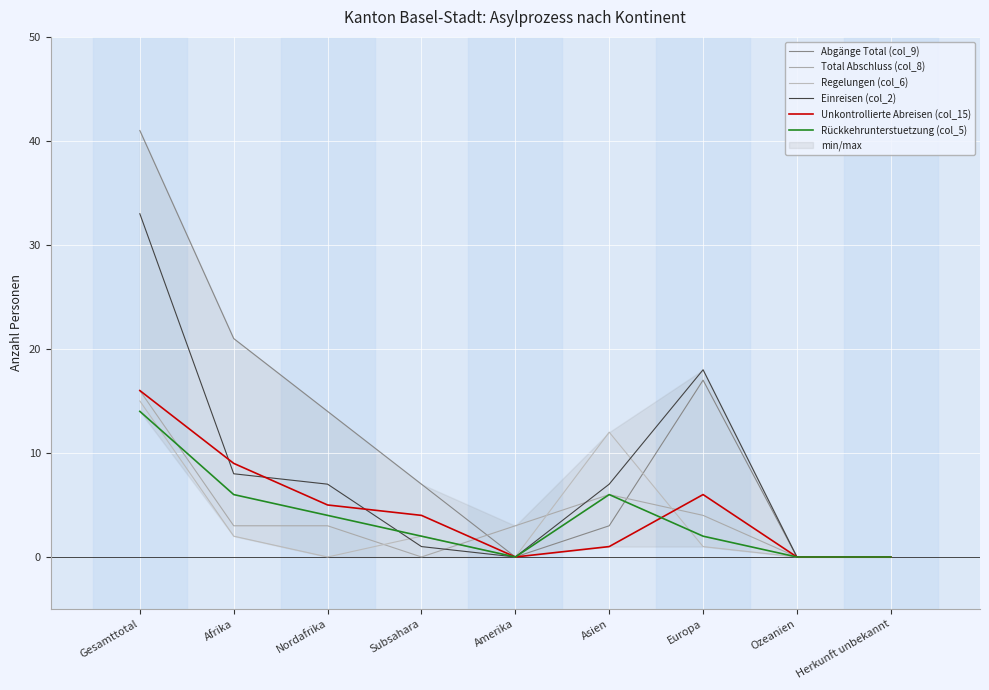

What is the highest value of the Rückkehrunterstuetzung (col_5) series?

14